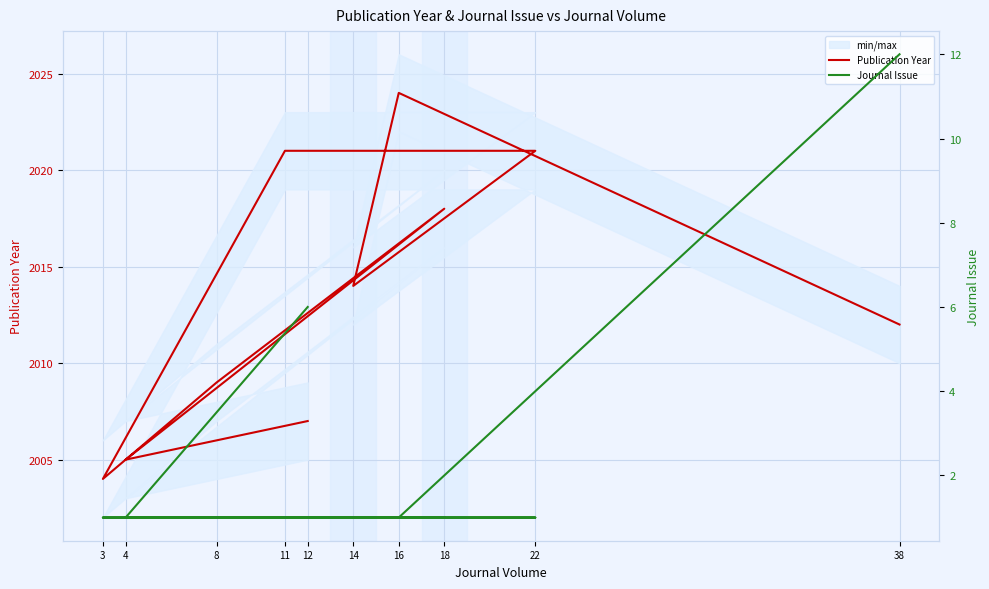

At which label does Journal Issue reach its minimum?

4